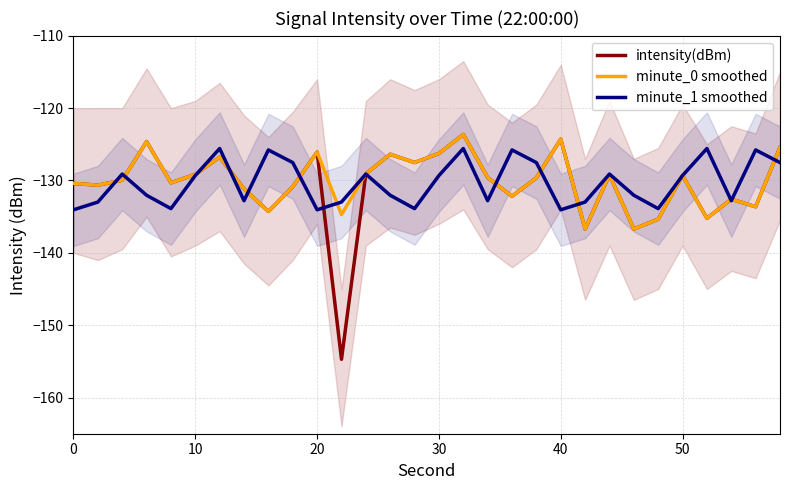

True or false: intensity(dBm) has a value of -129.1 at 10.

True